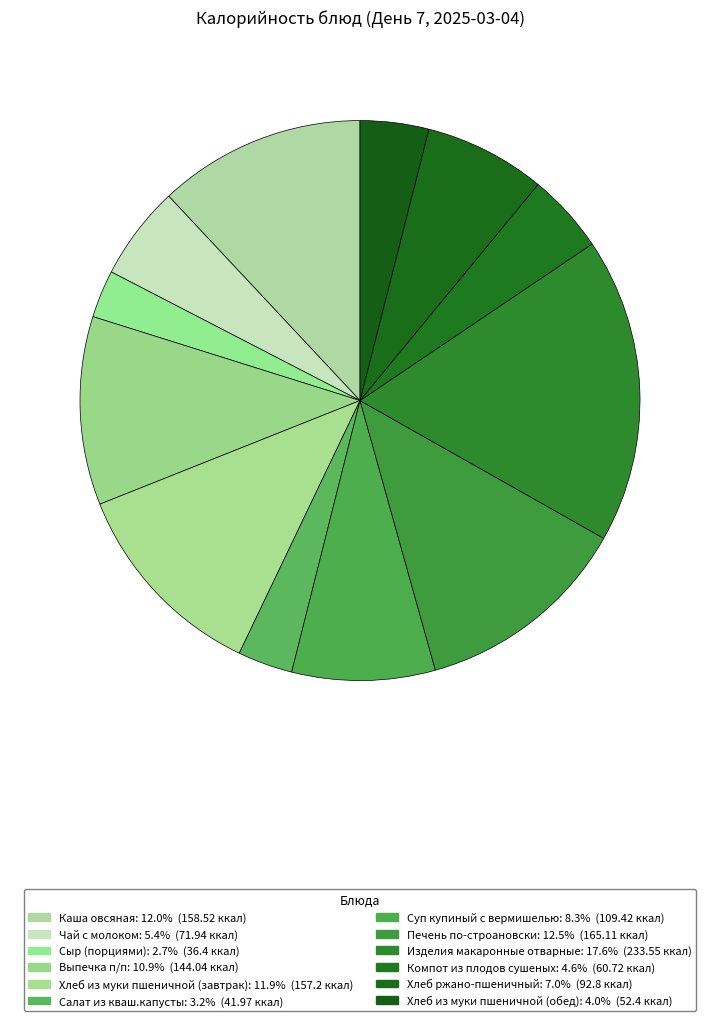

True or false: Каша овсяная accounts for 12% of the total.

True